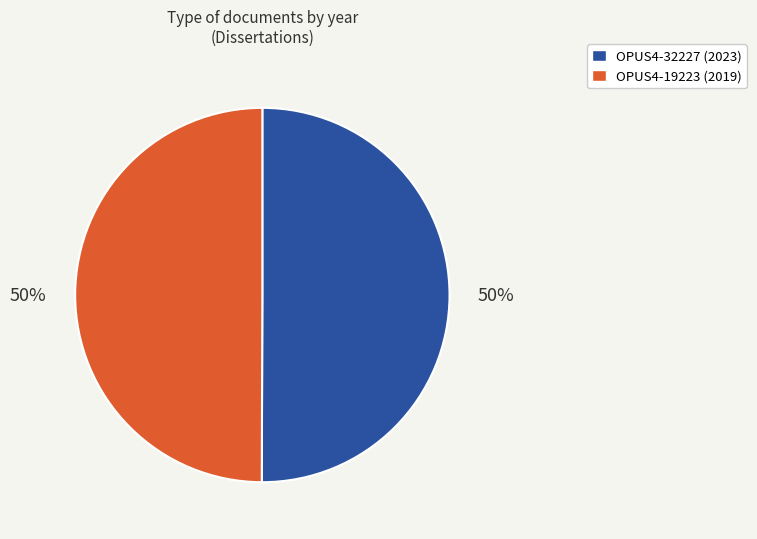

Is it true that OPUS4-32227 (2023) is 62% of the pie?

False